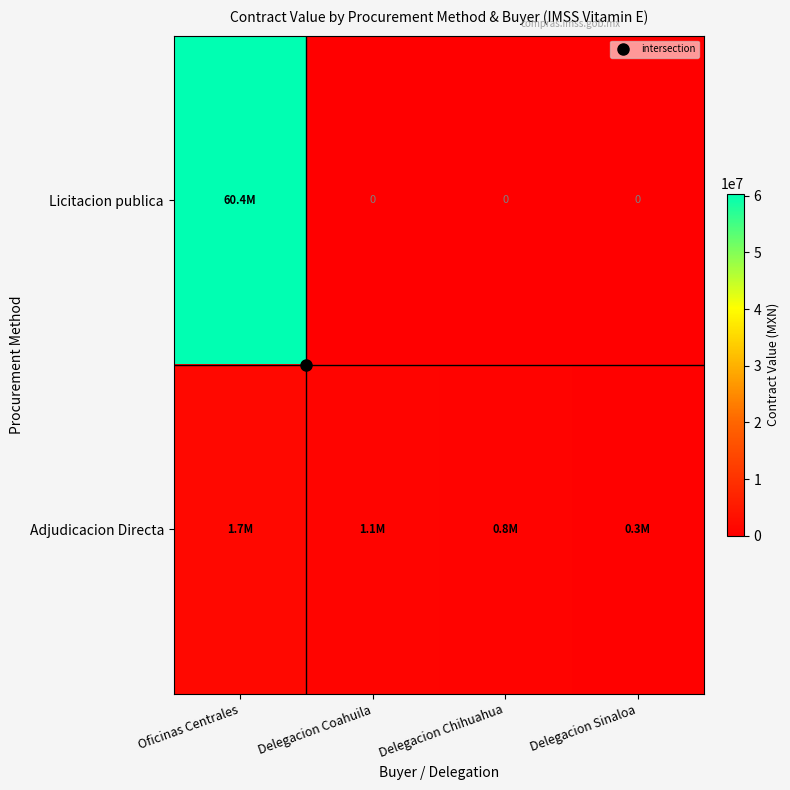

What is the total value across all series at Delegacion Coahuila?

1115578.9